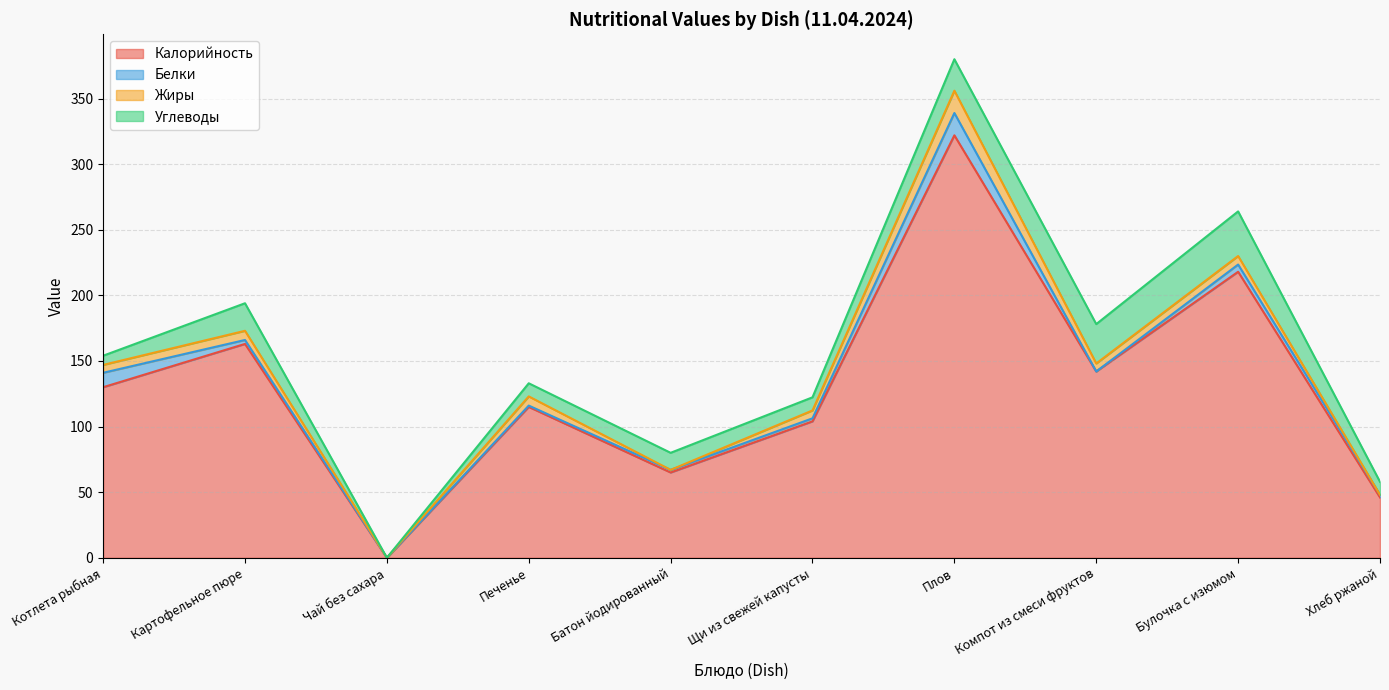

What is the spread (max minus min) of values at Плов?

305.0